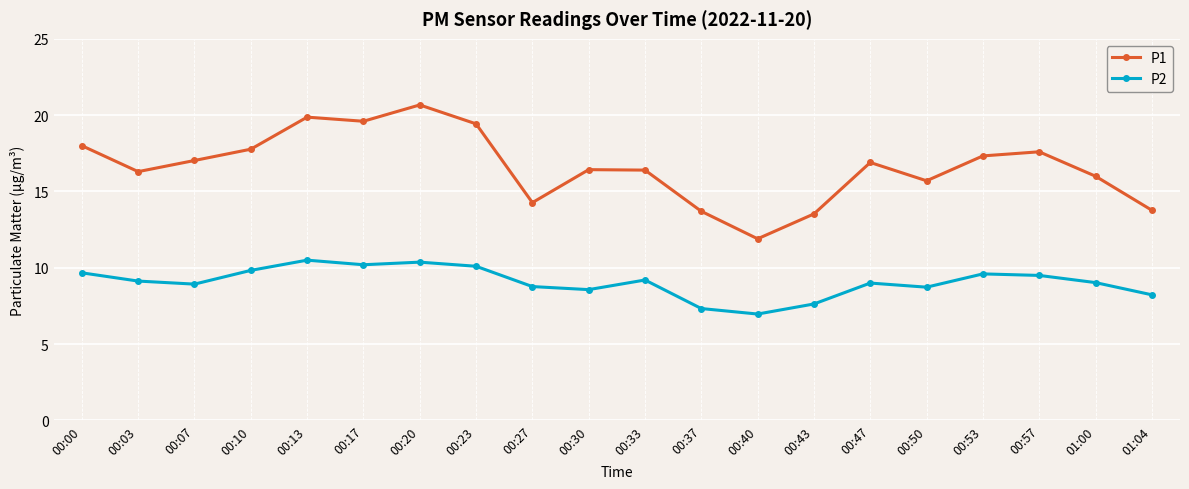

Rank the series at 00:30 from highest to lowest value.

P1, P2